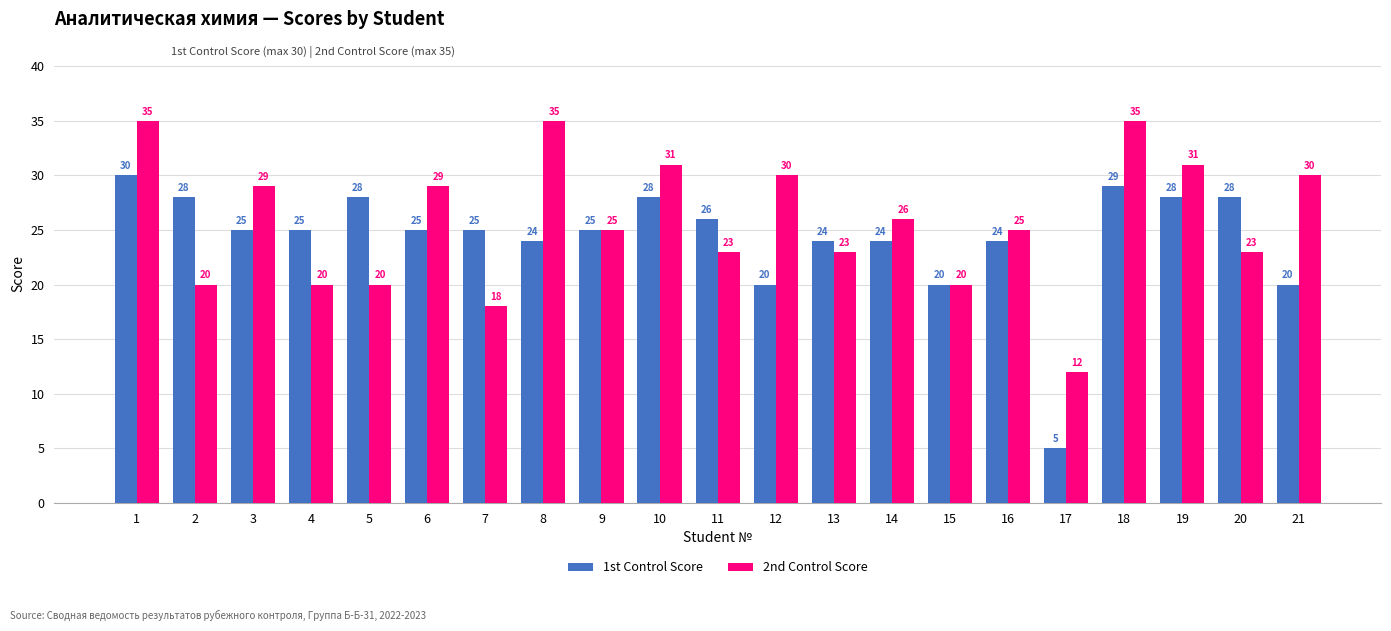

How many bars are there in each group?

2